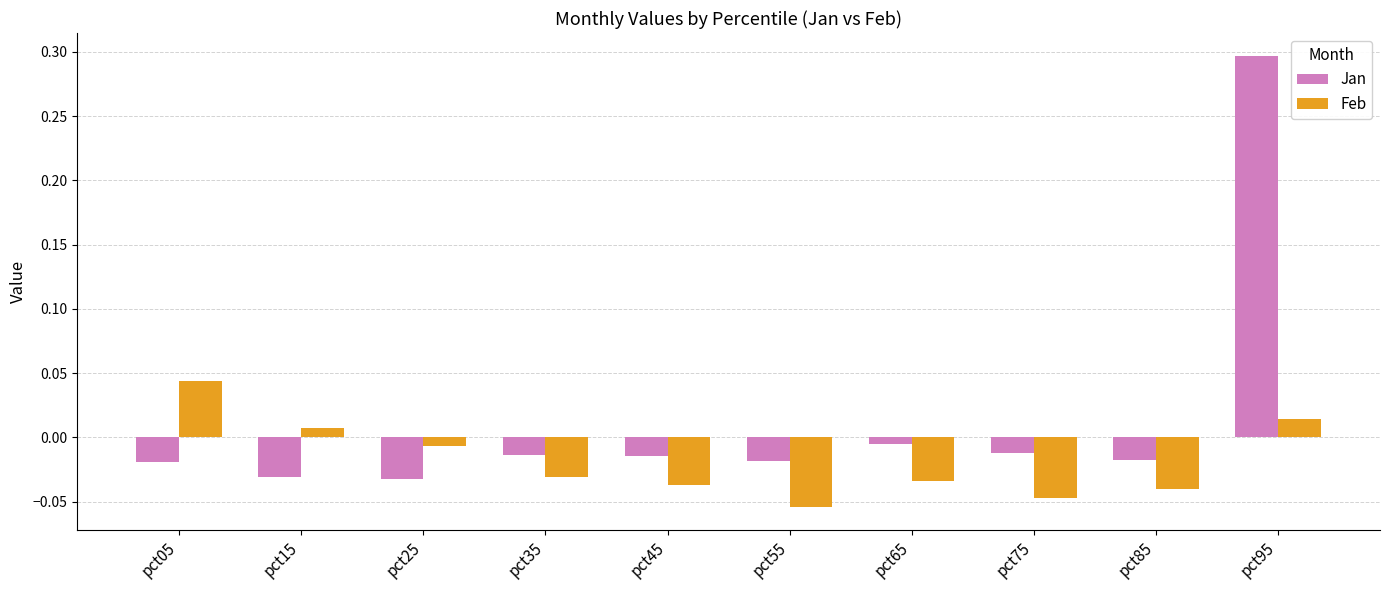

What is the sum of the Jan values at pct95 and pct85?

0.3